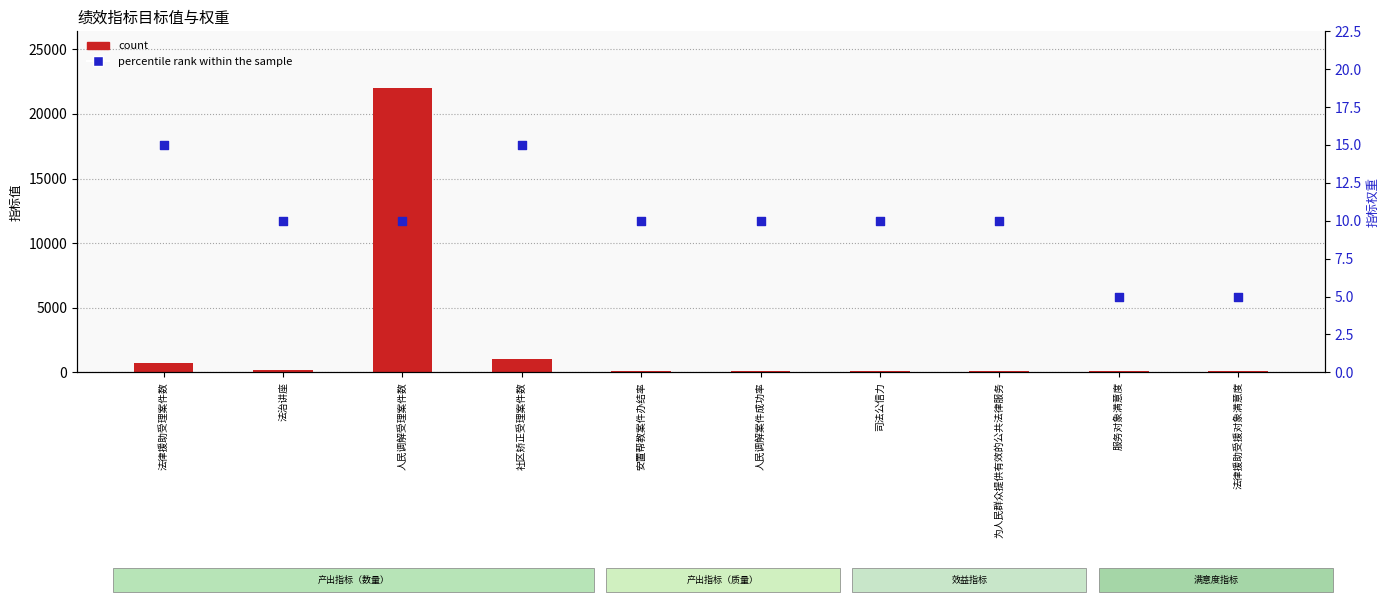

Which series has the largest total across all categories?

count